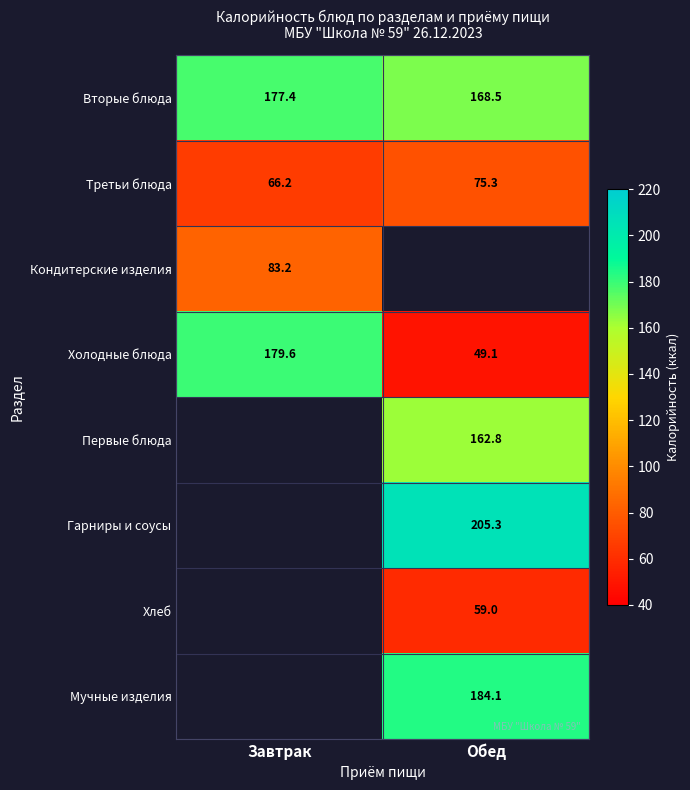

At which label is Холодные блюда closest to 114?

Обед